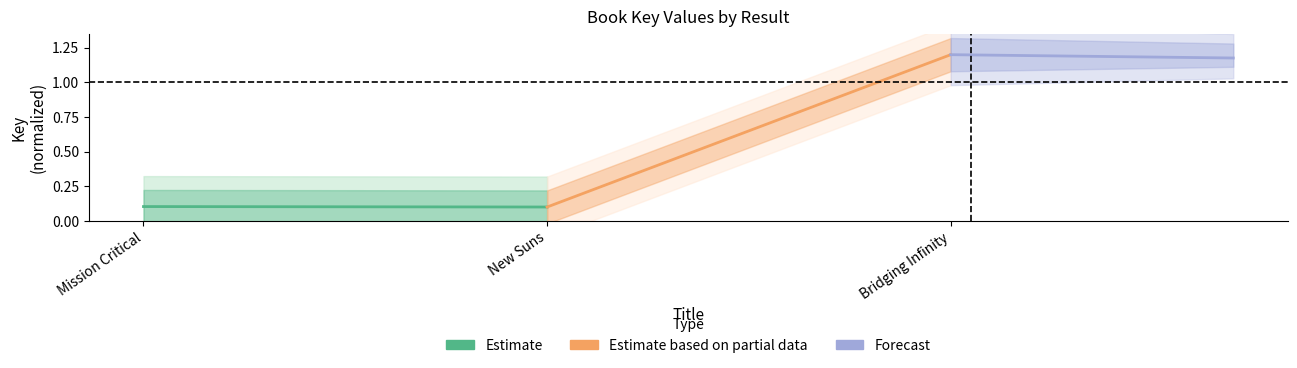

What position from the left is Mission Critical?

1